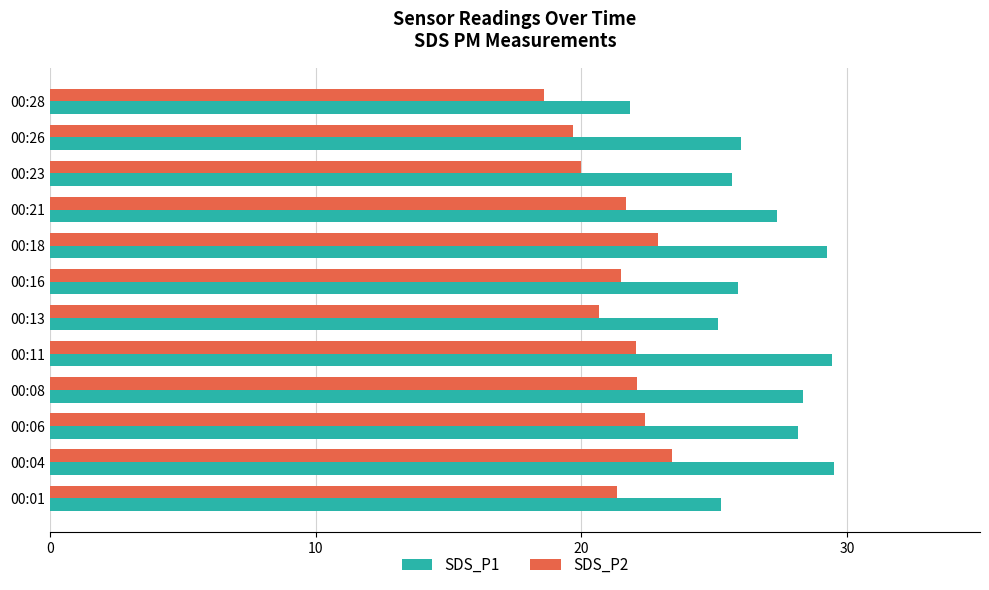

What is the approximate value of SDS_P2 at 00:13?

20.7